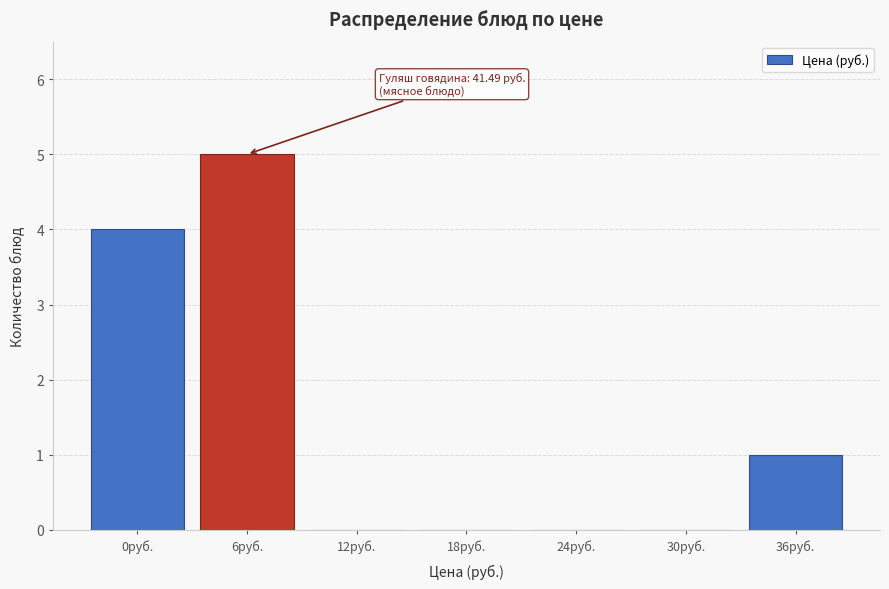

Reading right to left, what are all the values shown in this chart?

36руб.=1	30руб.=0	24руб.=0	18руб.=0	12руб.=0	6руб.=5	0руб.=4